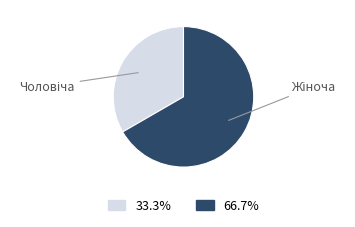

Does any single category account for the majority?

Yes